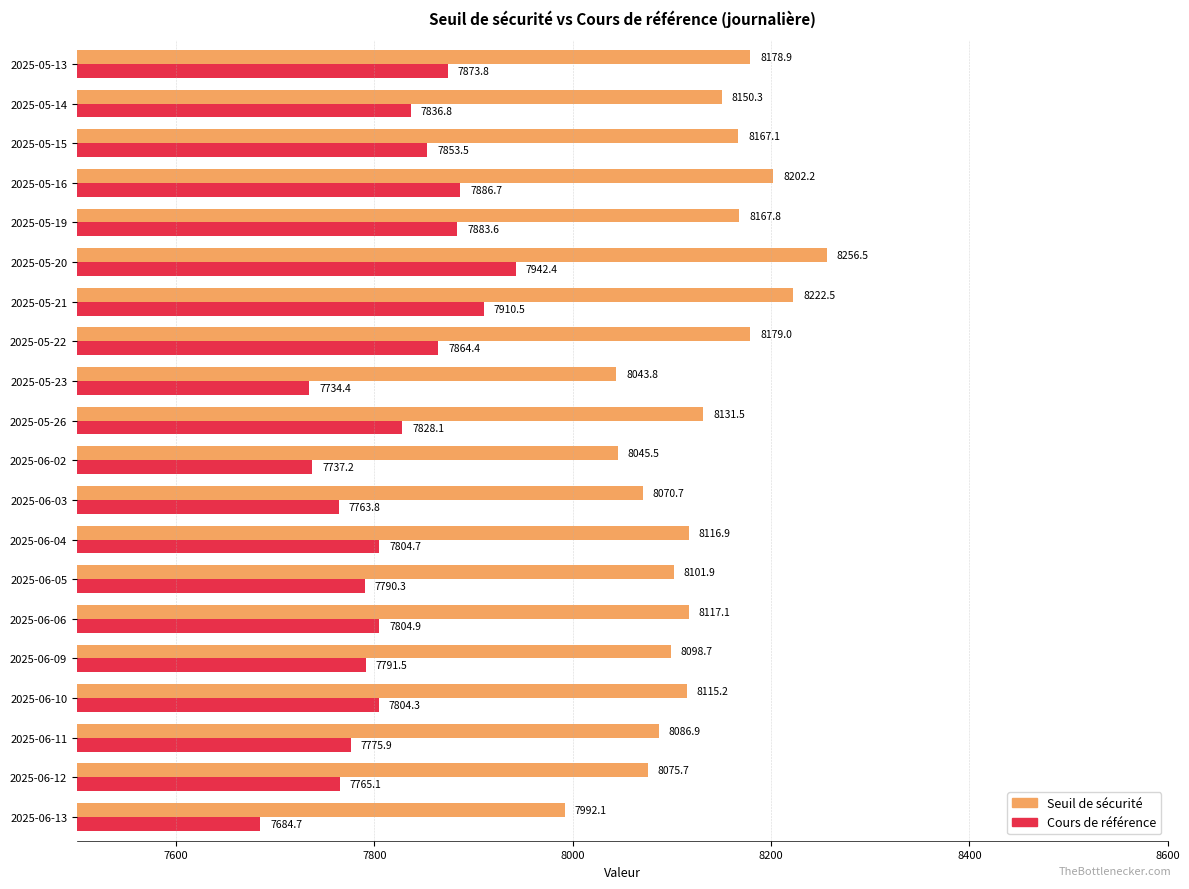

Which series has the largest range (max minus min)?

Seuil de sécurité